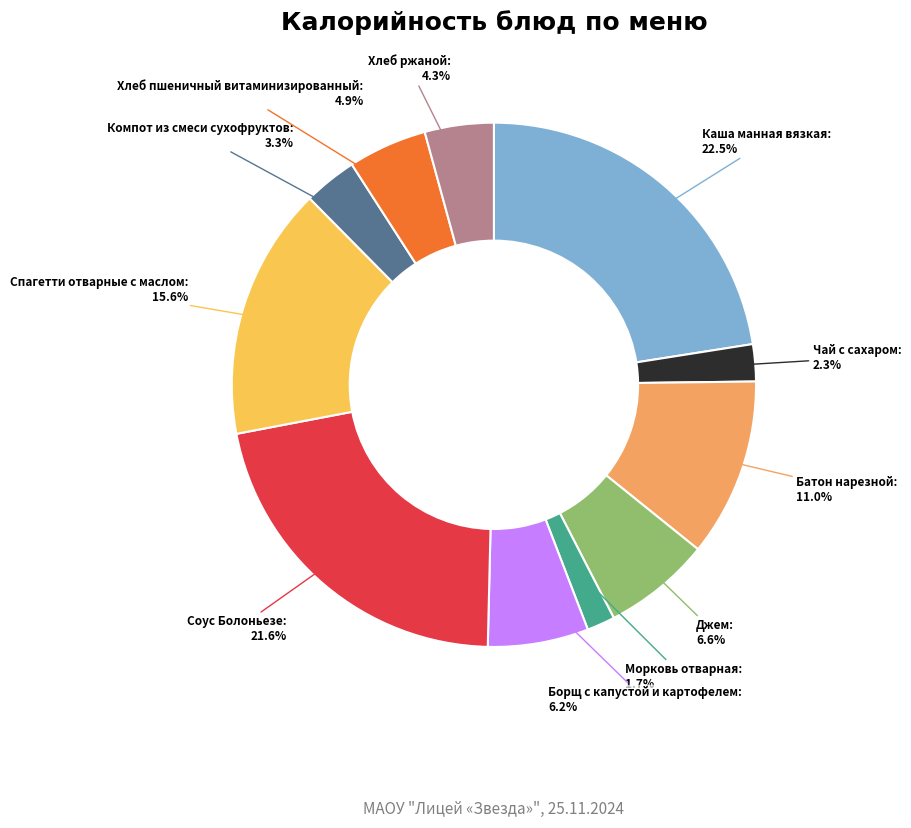

Is the sum of Чай с сахаром and Спагетти отварные с маслом greater than half?

No